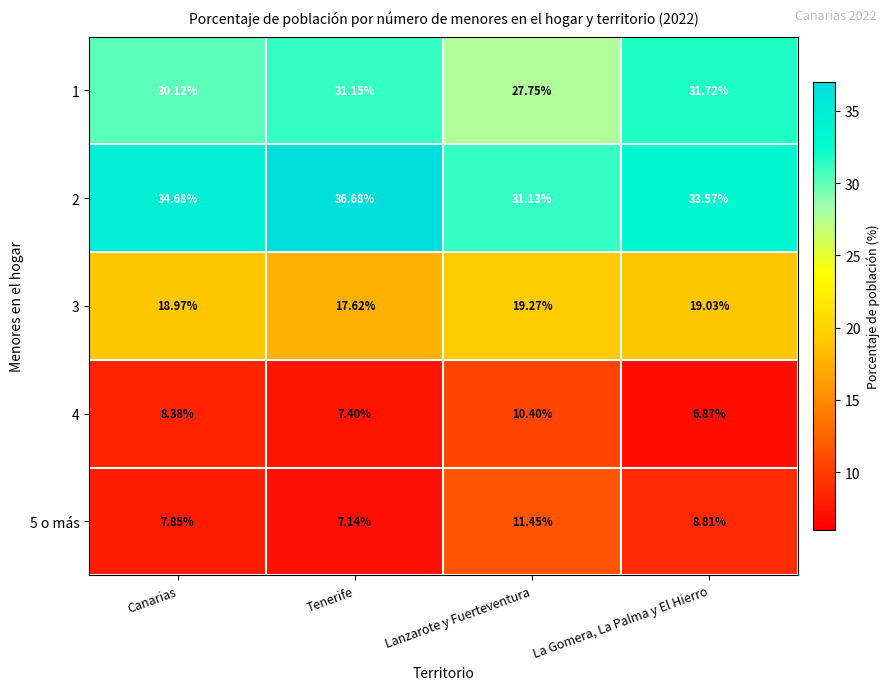

At which label does 2 reach its minimum?

Lanzarote y Fuerteventura